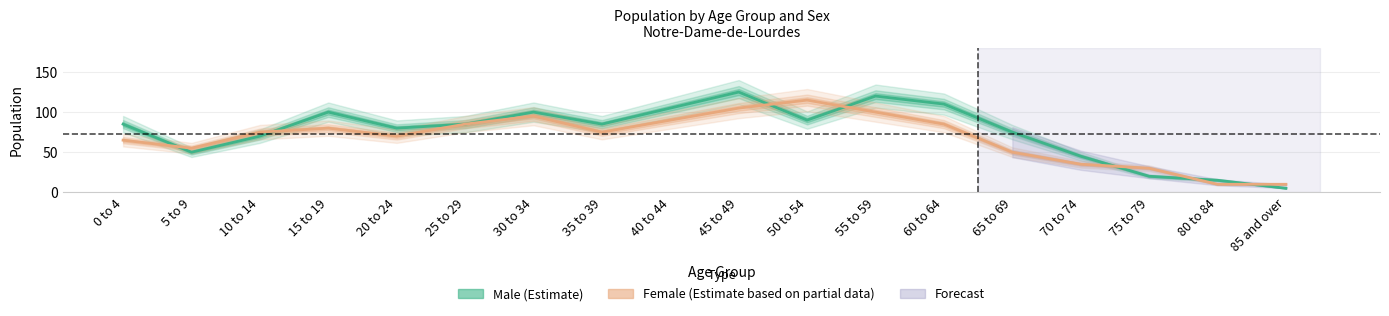

Is this an area chart (filled region under the line)?

No